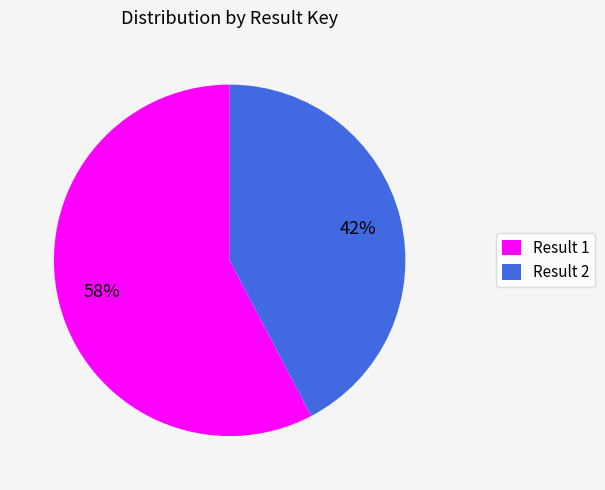

What is the smallest slice in the pie chart?

Result 2